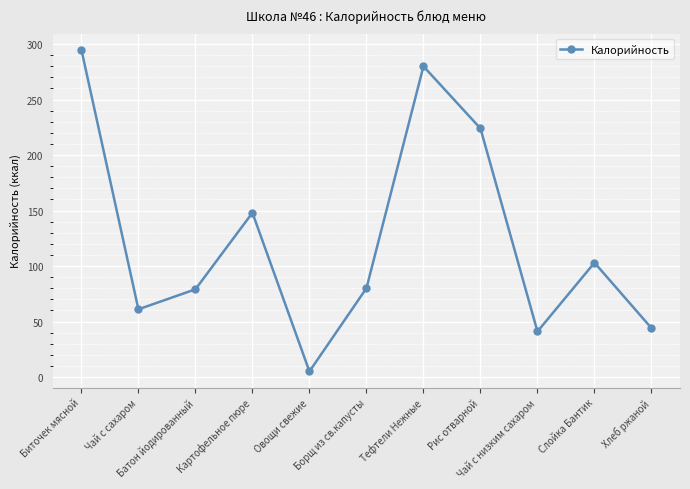

How many values are below 80?

5